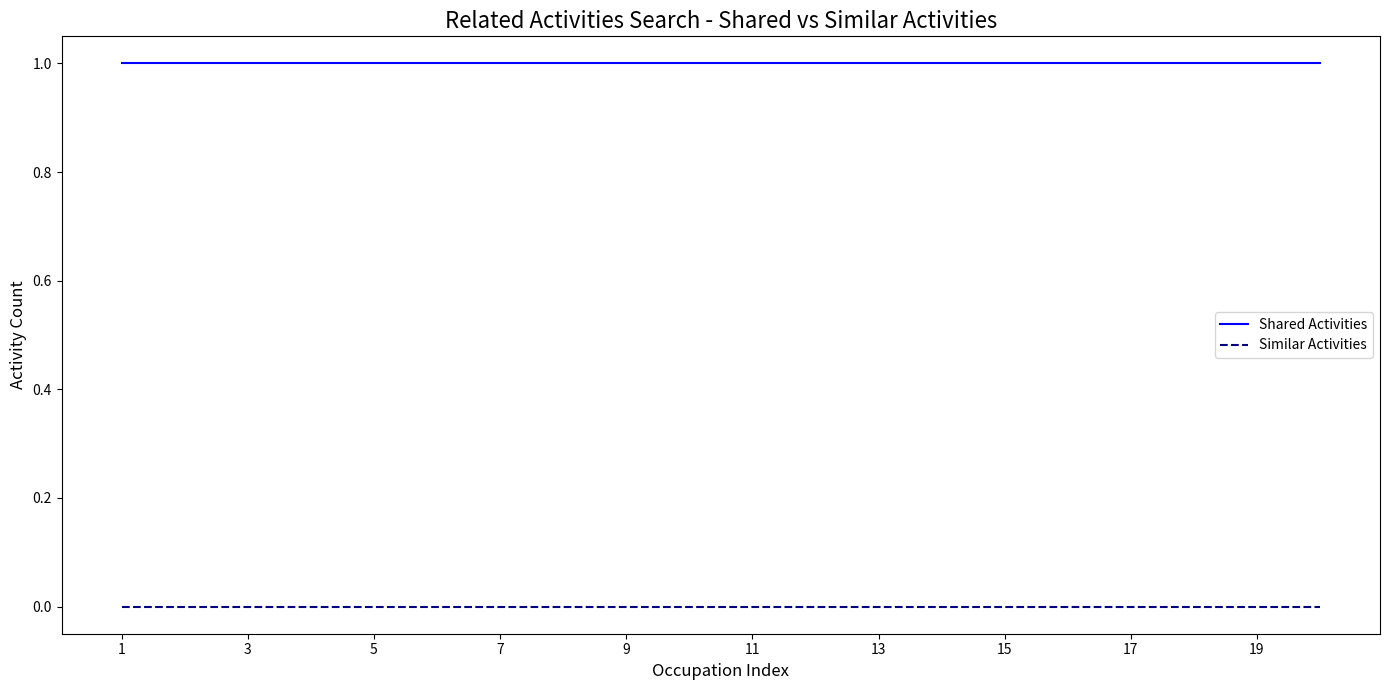

Which series has the largest total across all categories?

Shared Activities